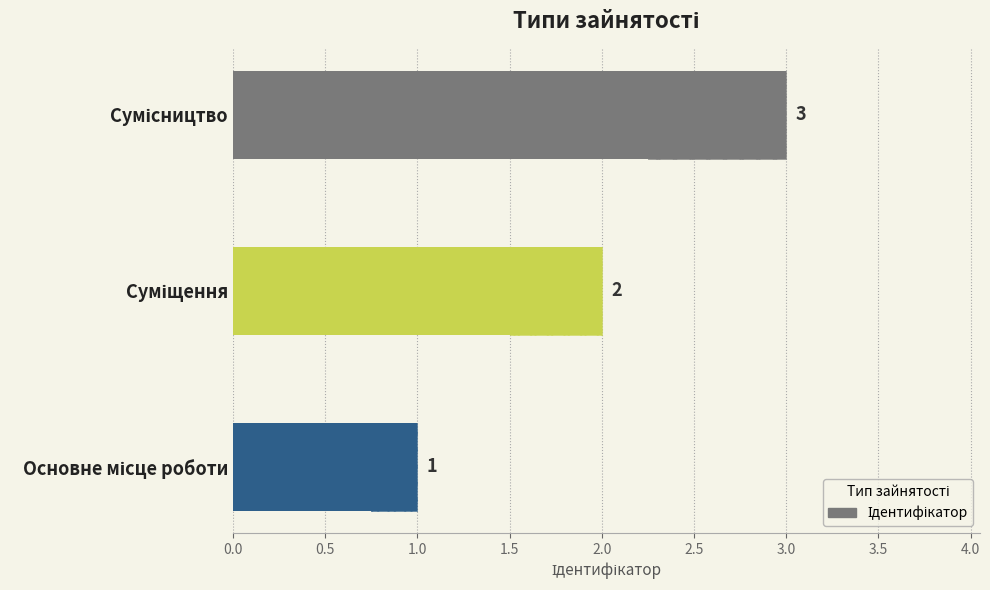

Reading left to right, what are all the values shown in this chart?

1	2	3